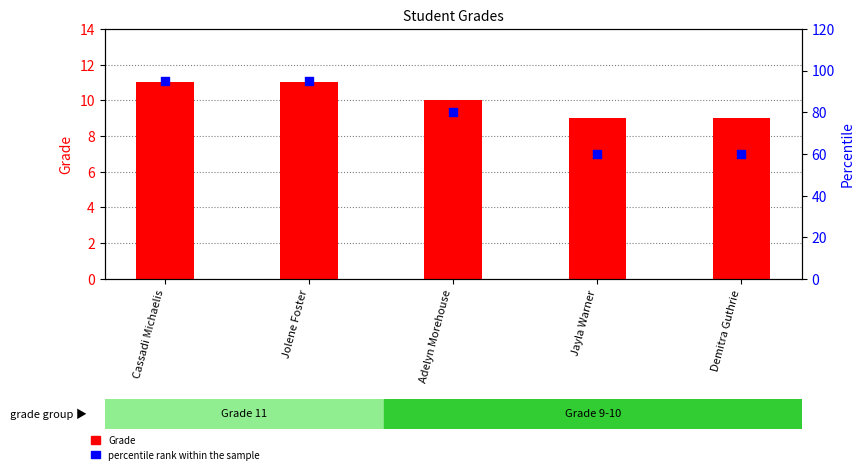

Which series has the largest total across all categories?

percentile rank within the sample